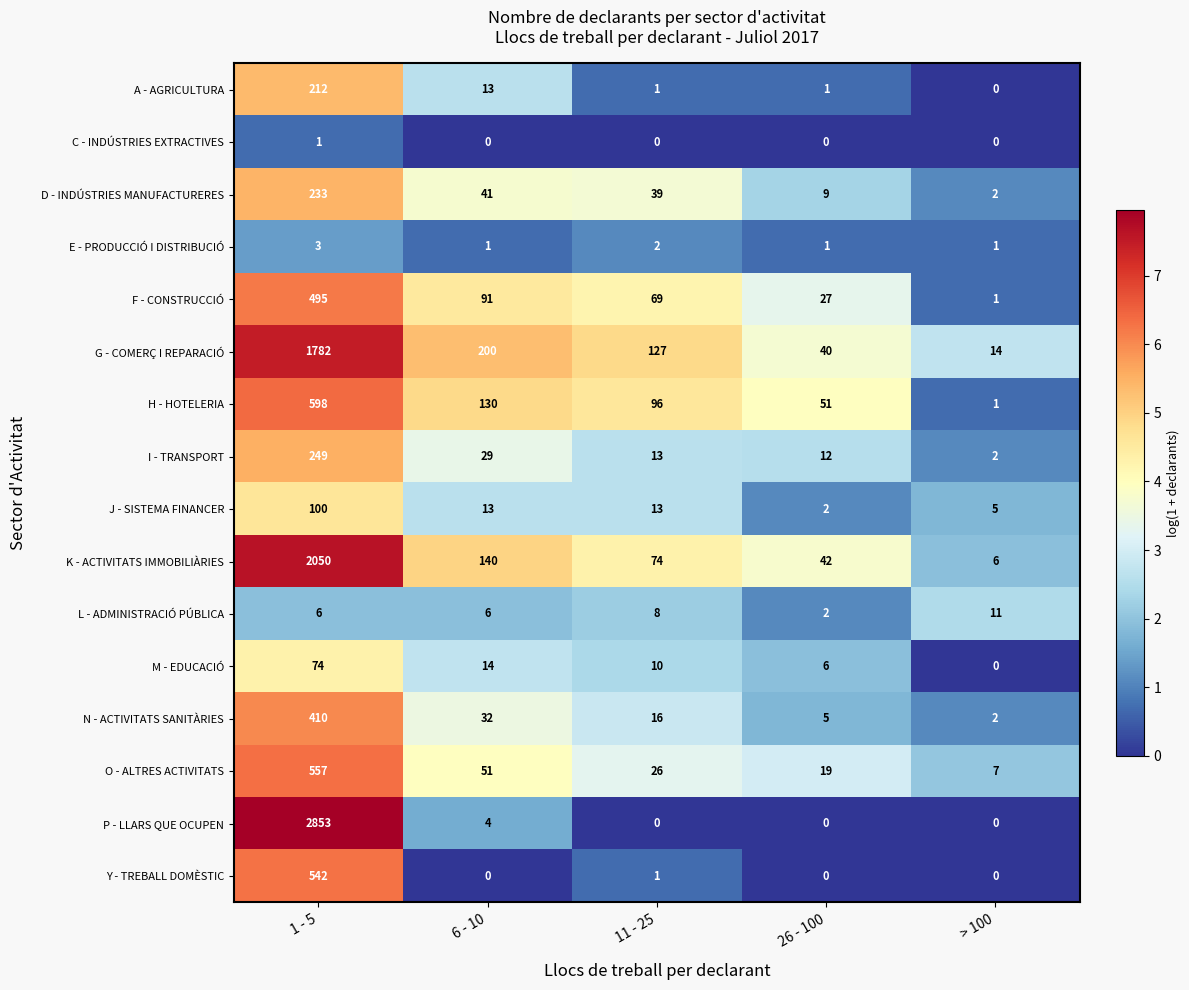

Which series has the widest spread of values?

P - LLARS QUE OCUPEN